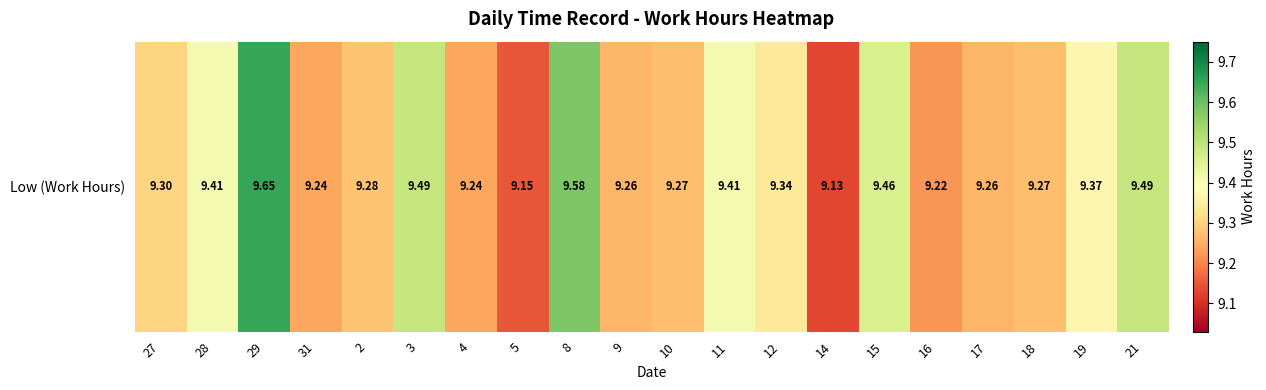

At which label is the value closest to 9?

14